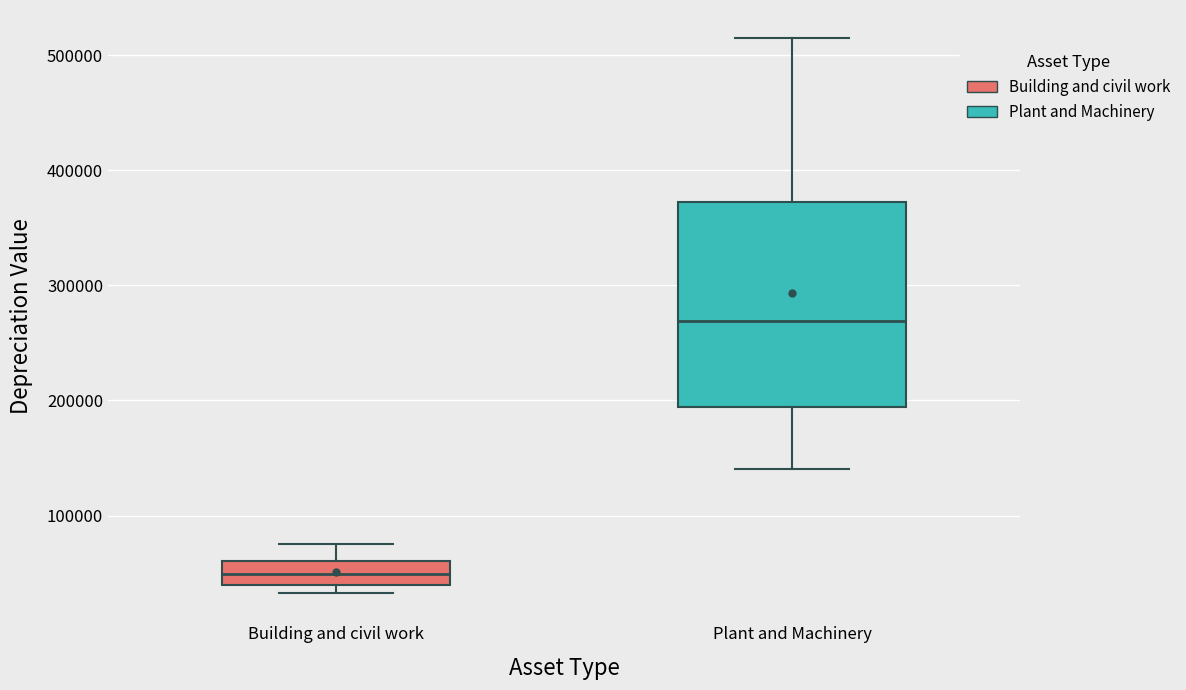

Reading left to right, read every box against the y-axis: the position of its median line, the range the box covers, and the ends of its whiskers. The values are not printed on the chart, so give them approximately, as read against the axis.

Building and civil work: median 50000, box 40000 to 60000, whiskers 30000 to 80000
Plant and Machinery: median 270000, box 190000 to 370000, whiskers 140000 to 520000